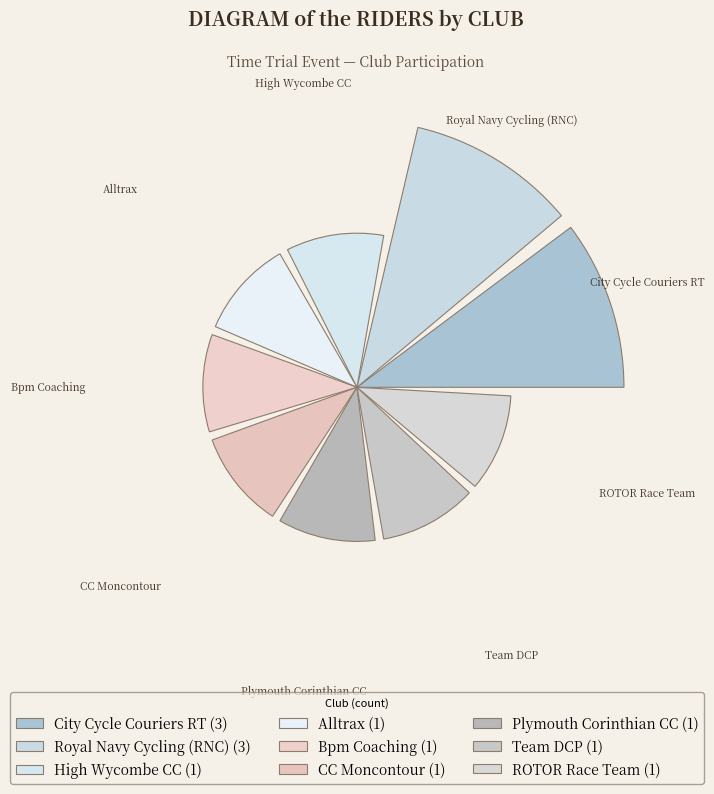

To the nearest percent, what is the average slice percentage?

11%